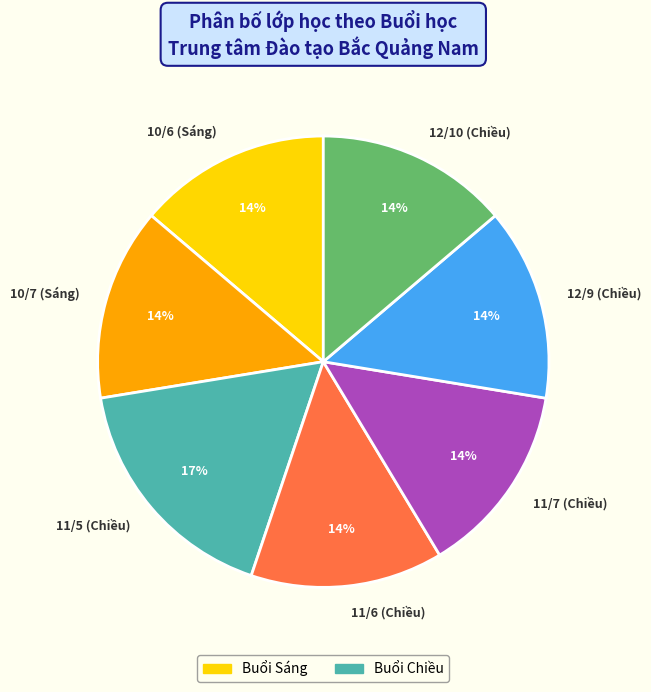

Combined, do 10/7 (Sáng) and 11/5 (Chiều) account for over 50%?

No